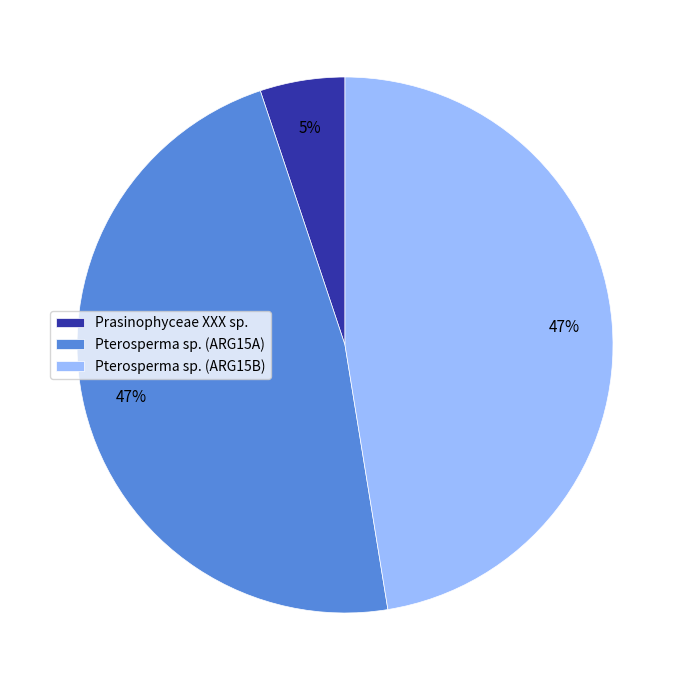

Do Pterosperma sp. (ARG15B) and Prasinophyceae XXX sp. together represent more than half of the pie?

Yes